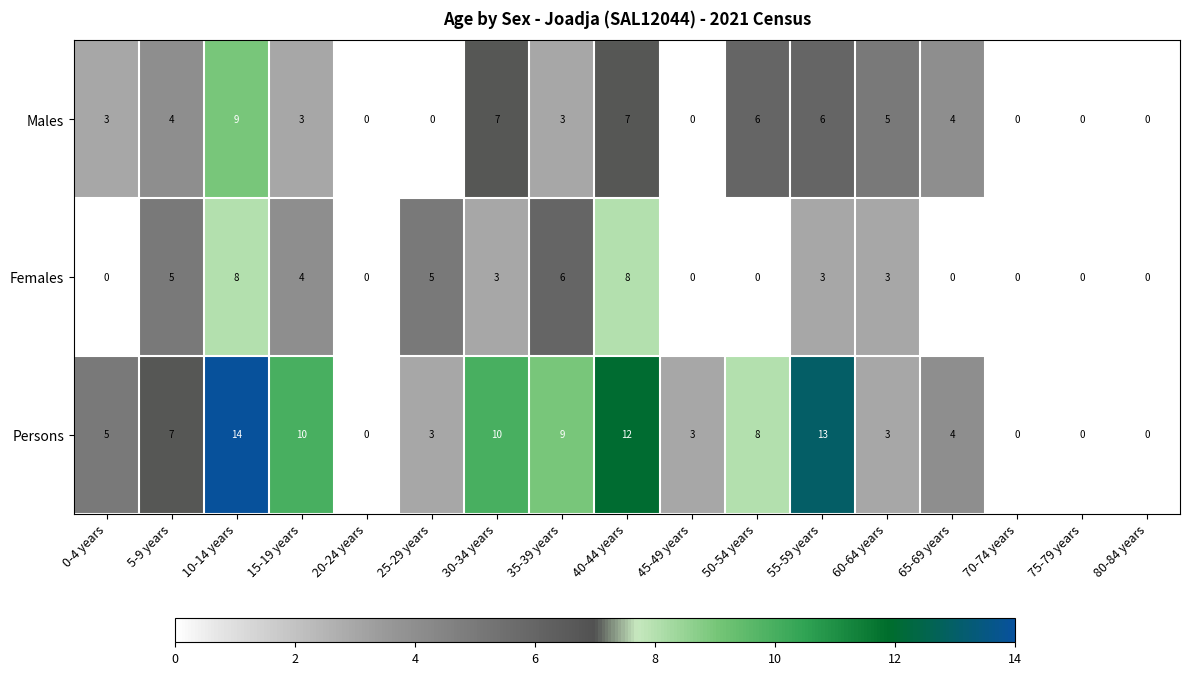

What is the approximate value of Males at 50-54 years?

6